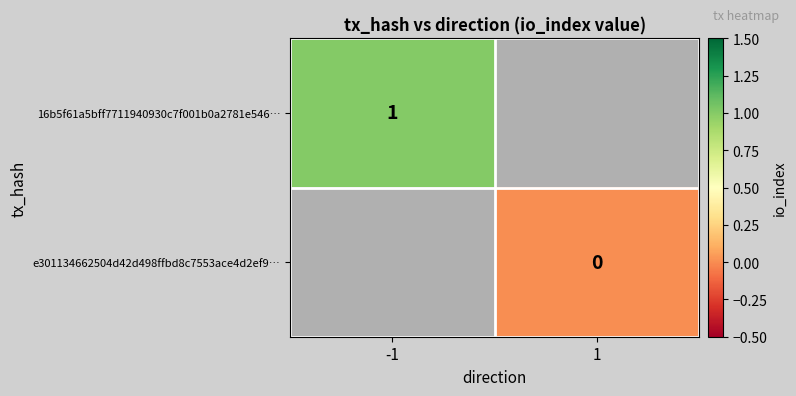

Between -1 and 1, which is larger?

1